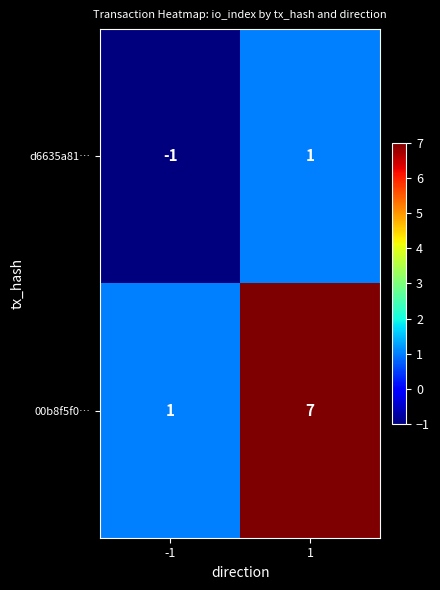

Which series has the largest total across all categories?

00b8f5f0…